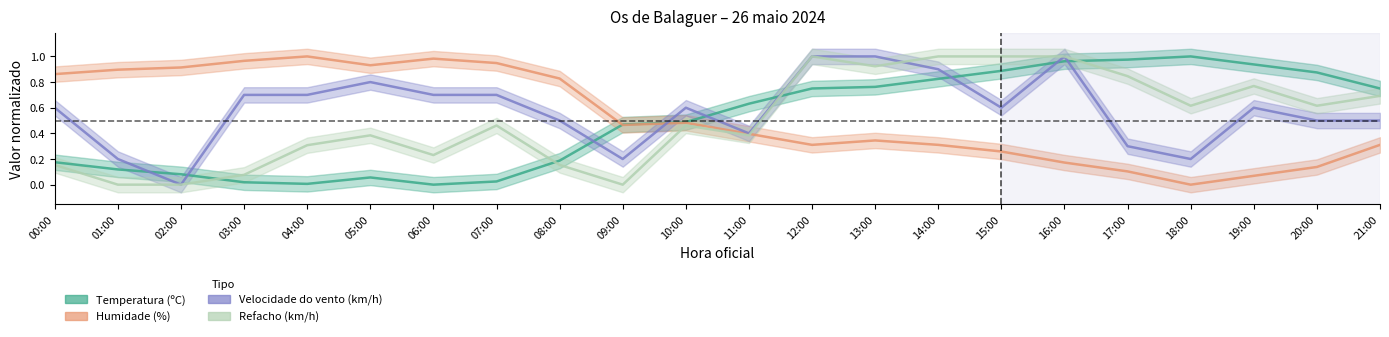

True or false: Velocidade do vento (km/h) and Humidade (%) intersect in this chart.

True